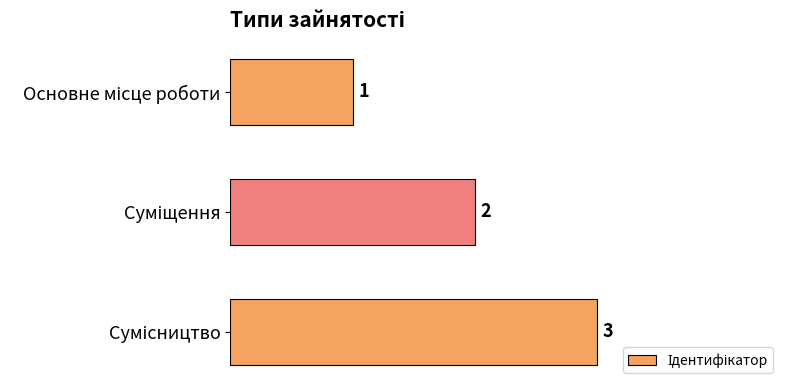

Count the values in the range 1 to 3.

3